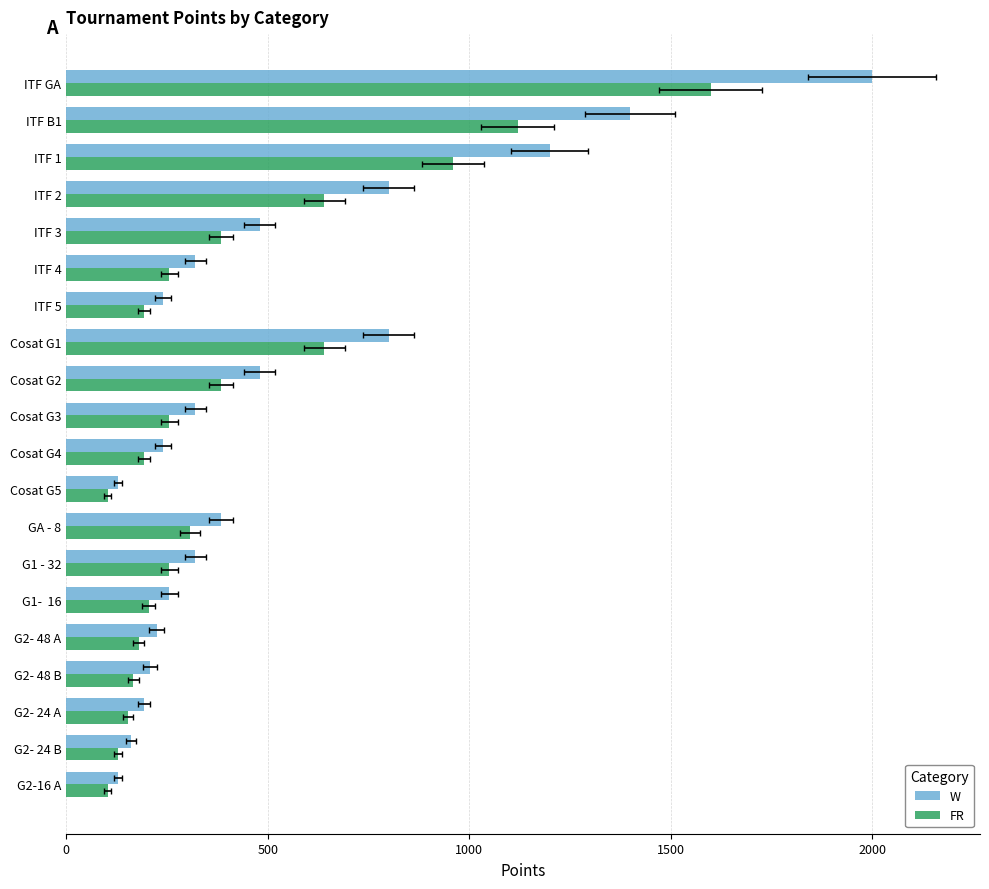

Between Cosat G1 and G2- 48 A, which series saw the biggest shift?

W